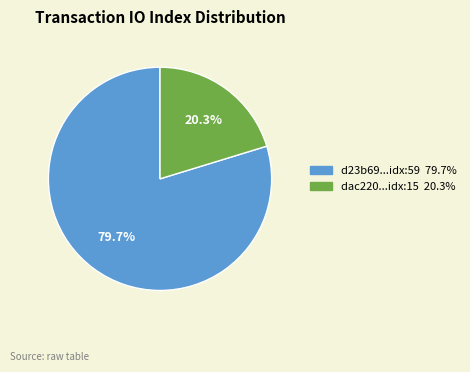

Is there any slice that represents more than half of the pie?

Yes